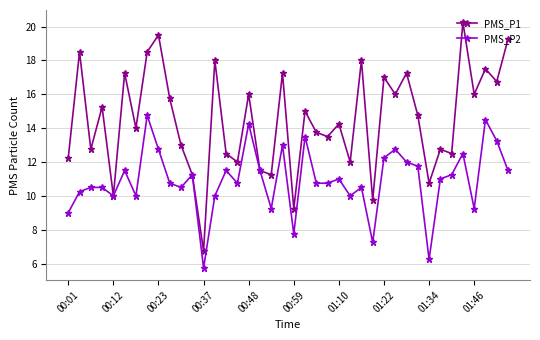

How many interior local peaks does the PMS_P1 series have?

15